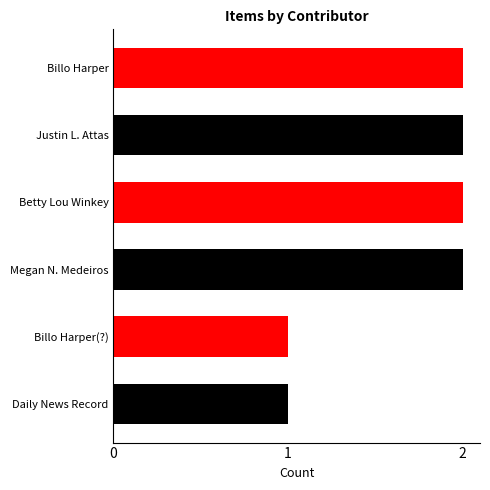

What is the sum of all values?

10